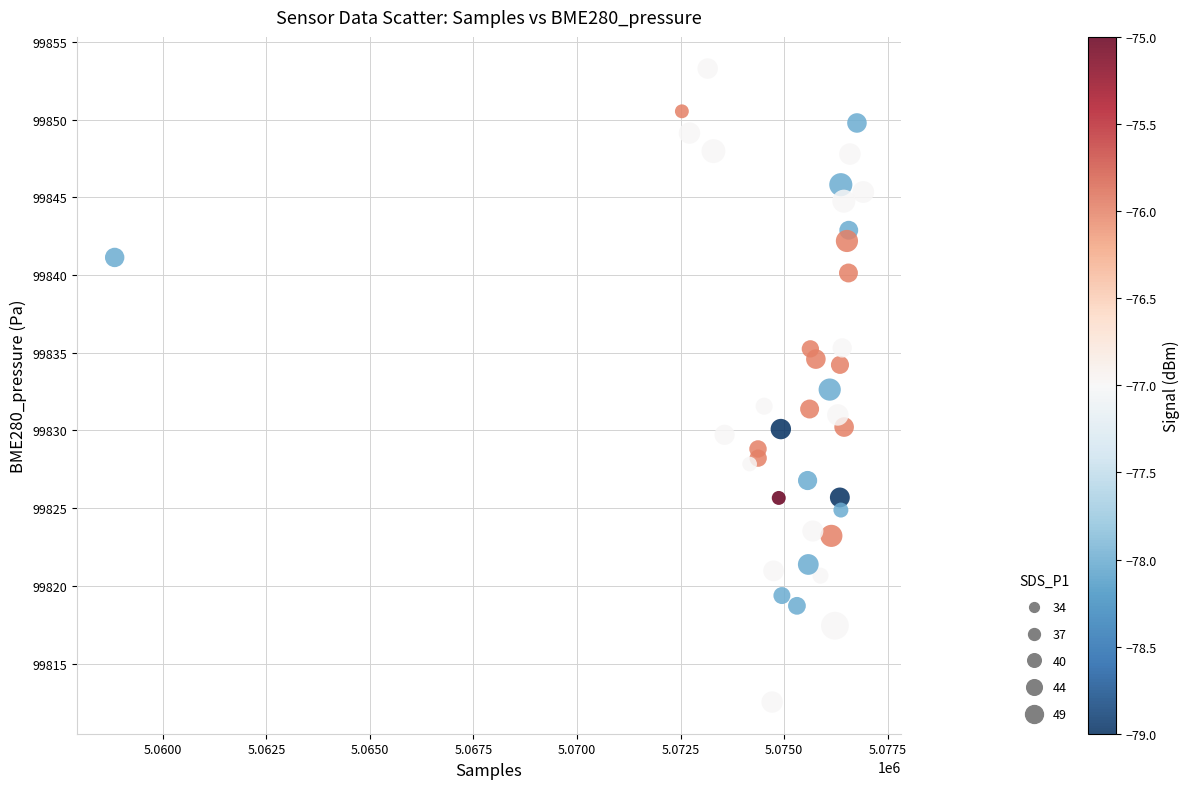

What is the range of X values (max minus min)?

18072.0